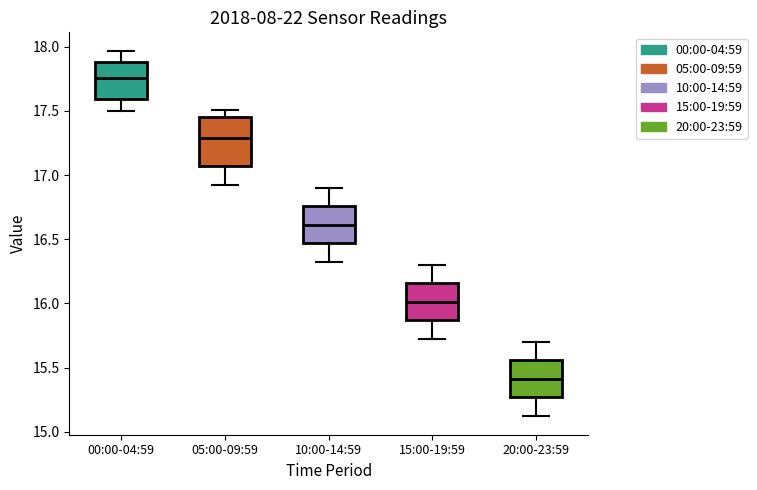

Reading left to right, transcribe this box plot: for each box, give where its median line is, the range the box spans, and where its two whiskers end, as read against the y-axis. The values are not printed on the chart, so give them approximately, as read against the axis.

00:00-04:59: median 17.75, box 17.60 to 17.90, whiskers 17.50 to 17.95
05:00-09:59: median 17.30, box 17.05 to 17.45, whiskers 16.90 to 17.50
10:00-14:59: median 16.60, box 16.45 to 16.75, whiskers 16.30 to 16.90
15:00-19:59: median 16.00, box 15.85 to 16.15, whiskers 15.70 to 16.30
20:00-23:59: median 15.40, box 15.25 to 15.55, whiskers 15.10 to 15.70